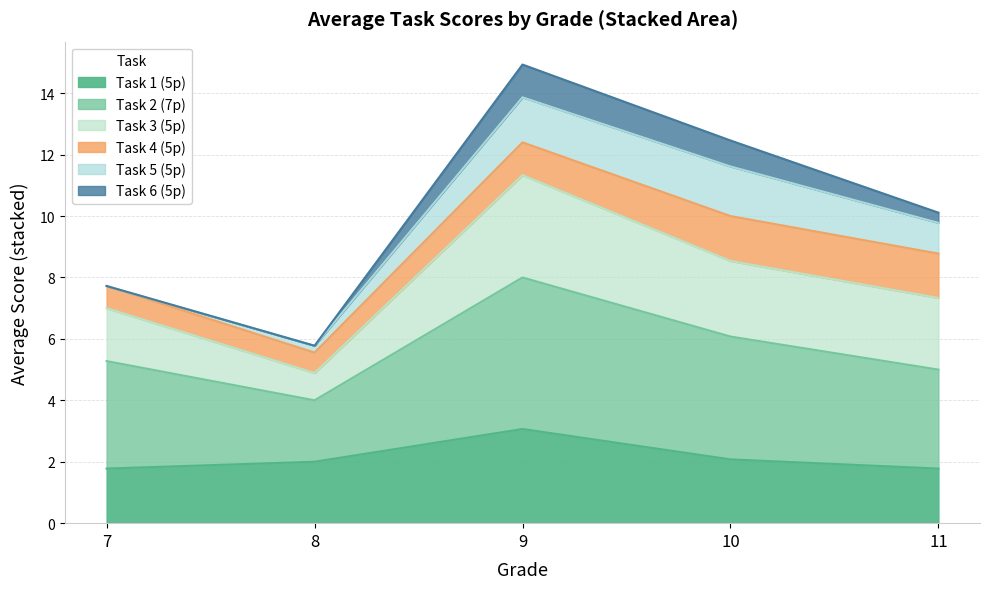

What is the total value across all series at 9?

14.9